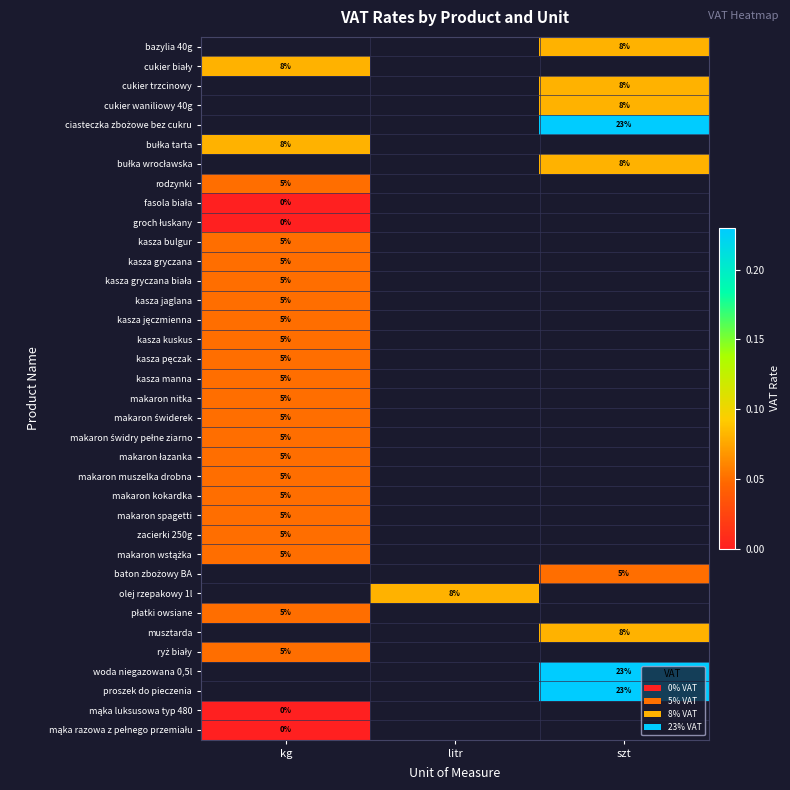

Which label corresponds to the largest value in the chart?

szt